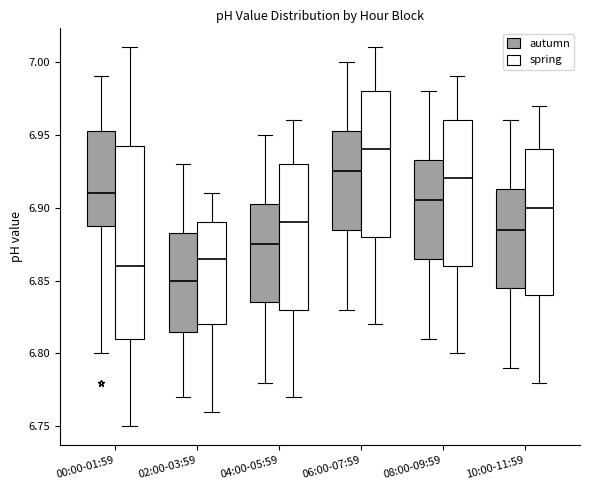

Reading left to right, transcribe this box plot: for each box, give where its median line is, the range the box spans, and where its two whiskers end, as read against the y-axis. The values are not printed on the chart, so give them approximately, as read against the axis.

00:00-01:59 (autumn): median 6.910, box 6.890 to 6.955, whiskers 6.800 to 6.990
00:00-01:59 (spring): median 6.860, box 6.810 to 6.945, whiskers 6.750 to 7.010
02:00-03:59 (autumn): median 6.850, box 6.815 to 6.885, whiskers 6.770 to 6.930
02:00-03:59 (spring): median 6.865, box 6.820 to 6.890, whiskers 6.760 to 6.910
04:00-05:59 (autumn): median 6.875, box 6.835 to 6.905, whiskers 6.780 to 6.950
04:00-05:59 (spring): median 6.890, box 6.830 to 6.930, whiskers 6.770 to 6.960
06:00-07:59 (autumn): median 6.925, box 6.885 to 6.955, whiskers 6.830 to 7.000
06:00-07:59 (spring): median 6.940, box 6.880 to 6.980, whiskers 6.820 to 7.010
08:00-09:59 (autumn): median 6.905, box 6.865 to 6.935, whiskers 6.810 to 6.980
08:00-09:59 (spring): median 6.920, box 6.860 to 6.960, whiskers 6.800 to 6.990
10:00-11:59 (autumn): median 6.885, box 6.845 to 6.915, whiskers 6.790 to 6.960
10:00-11:59 (spring): median 6.900, box 6.840 to 6.940, whiskers 6.780 to 6.970